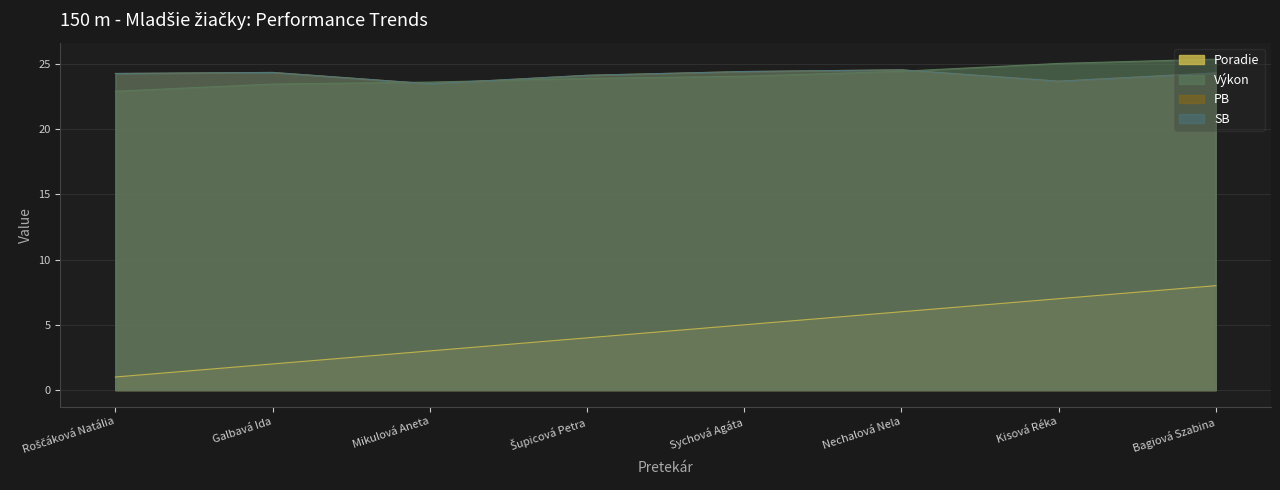

At which label does Poradie reach its minimum?

Roščáková Natália